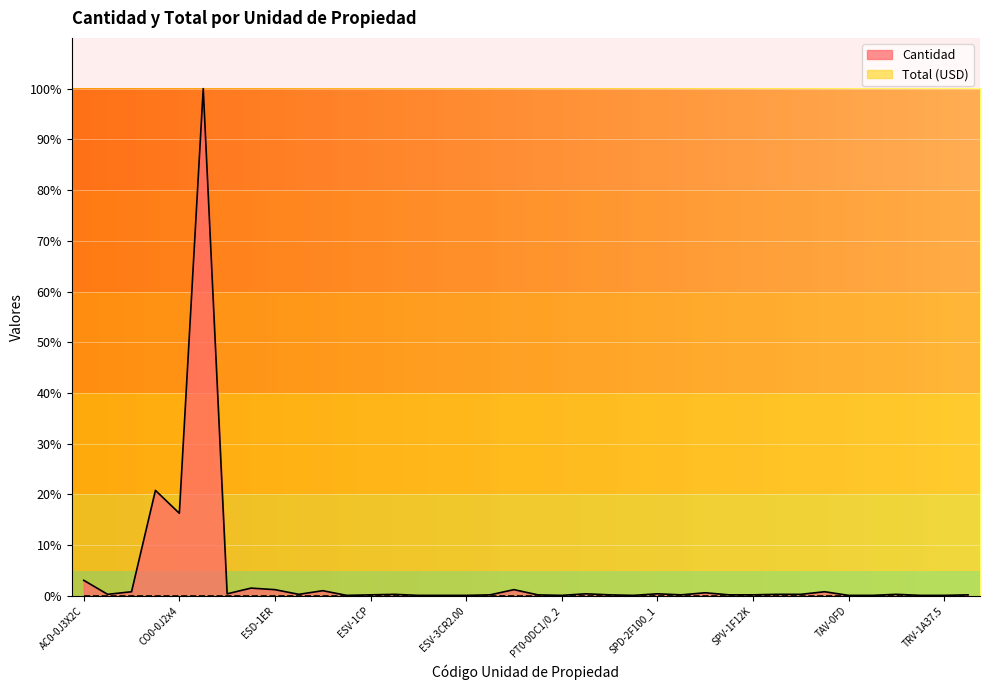

List the labels in order of value, largest first.

CO0-0T2x95(50)+25, CO0-0A1x2, CO0-0J2x4, AC0-0J3X2C, ESD-1EP, ESD-1ER, PO0-0HC12_500, ESE-1ER, APD-0PLCS100PC, TAD-0TS, SPD-2LDC, ESD-1ED, PT0-0PC1/0_1, SPD-2F100_1, APD-0PCC, ESE-1EP, ESV-1CR, SPV-1GB, TAD-0FS, TAV-0TD, ESV-1CP, PO0-0HC10_400, PT0-0DC1/0_1, PT0-0PC1/0_2, SPD-2F63_1, SPV-1E100_150R, SPV-1F12K, TRV-1A50, ESV-1CD, ESV-3CD2.00, ESV-3CP2.00, ESV-3CR2.00, PT0-0DC1/0_2, PT0-0PC2_1, TAV-0FD, TAV-0PD, TAV-0TS, TRV-1A37.5